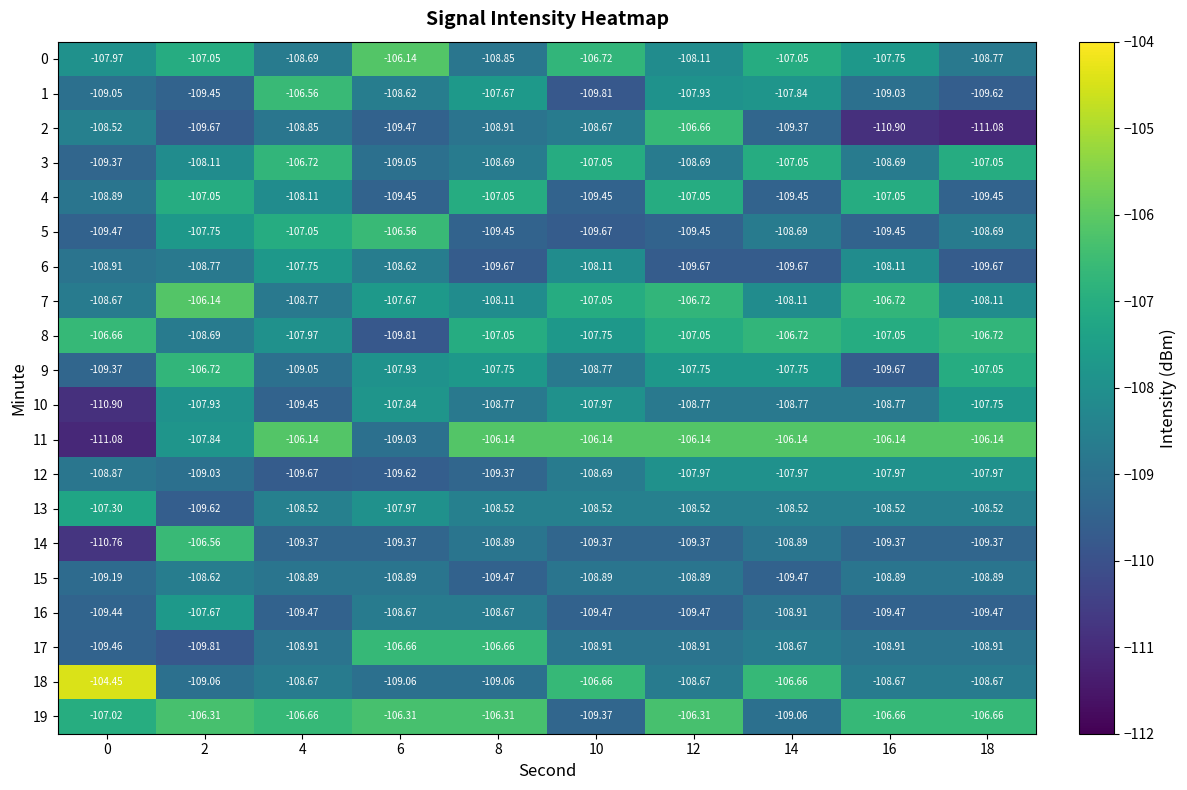

Is the value of 3 at 2 greater than the value of 2 at 12?

No